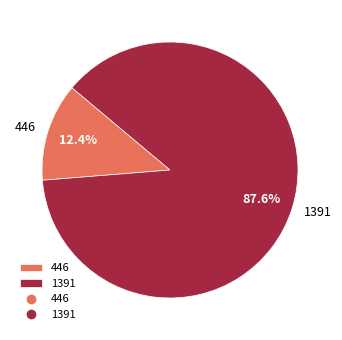

How many slices are in this pie chart?

2